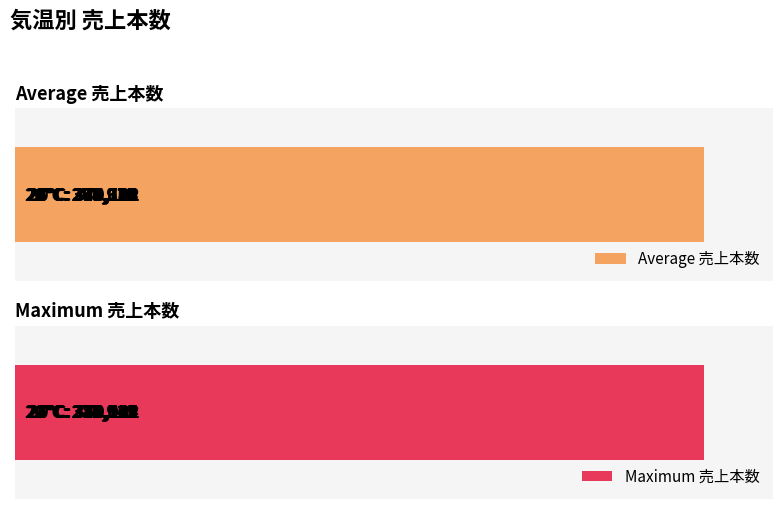

Rank the series by their average value, from highest to lowest.

Maximum 売上本数, Average 売上本数